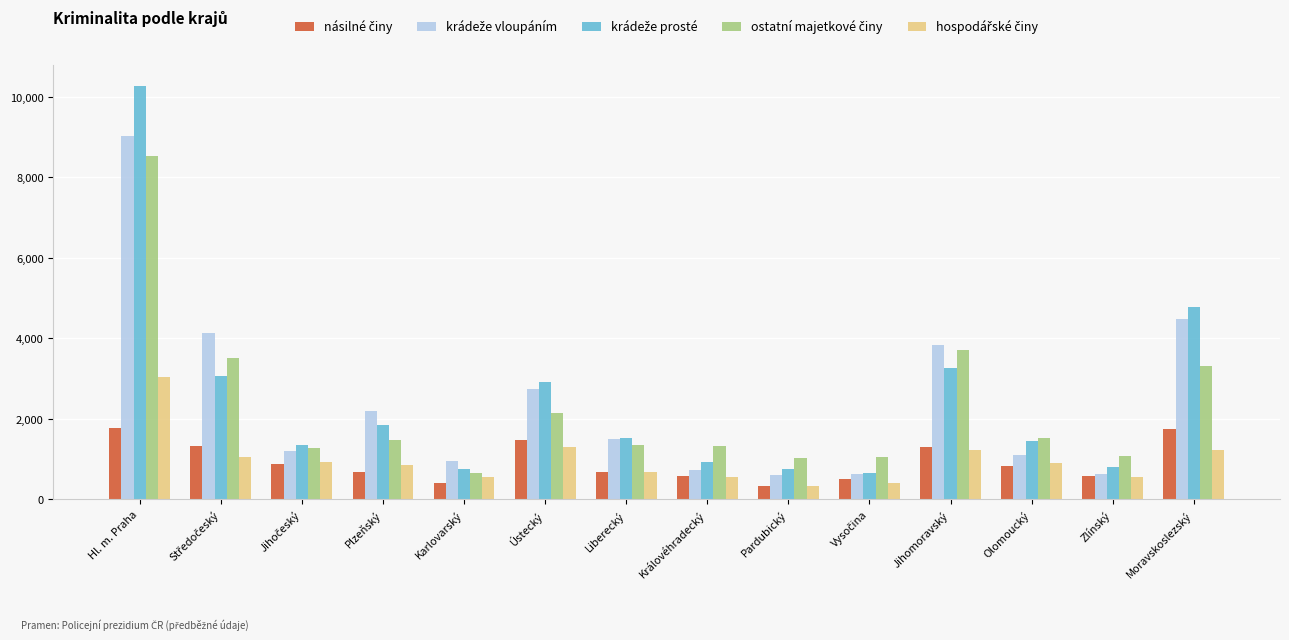

What is the greatest value displayed?

10282